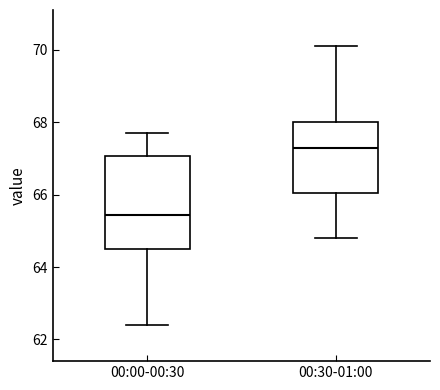

Comparing the boxes themselves (not the whiskers), which one is the tallest?

00:00-00:30